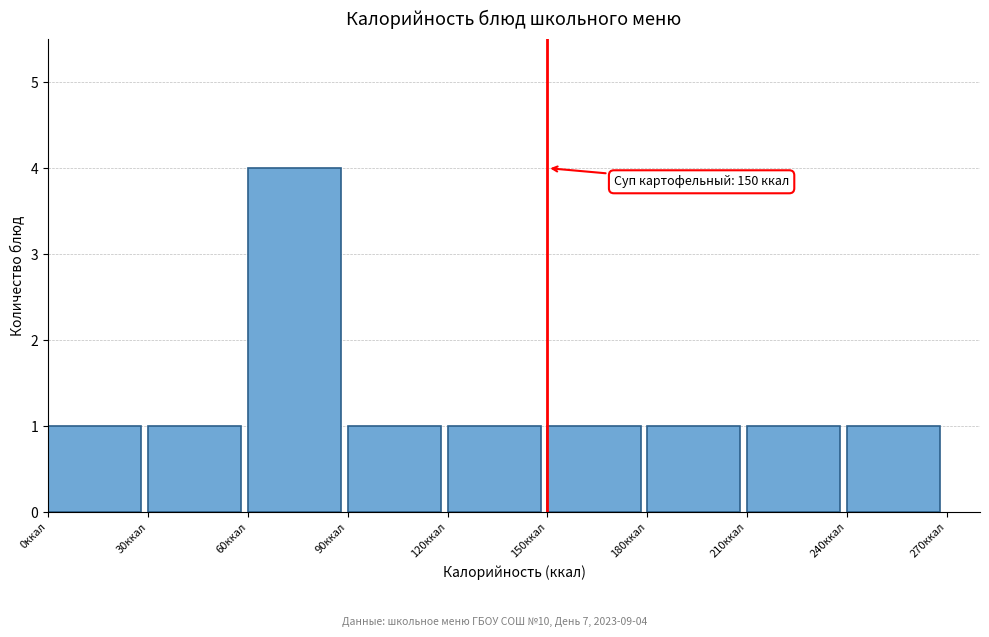

Which range on the x-axis has the tallest bar?

60 to 90